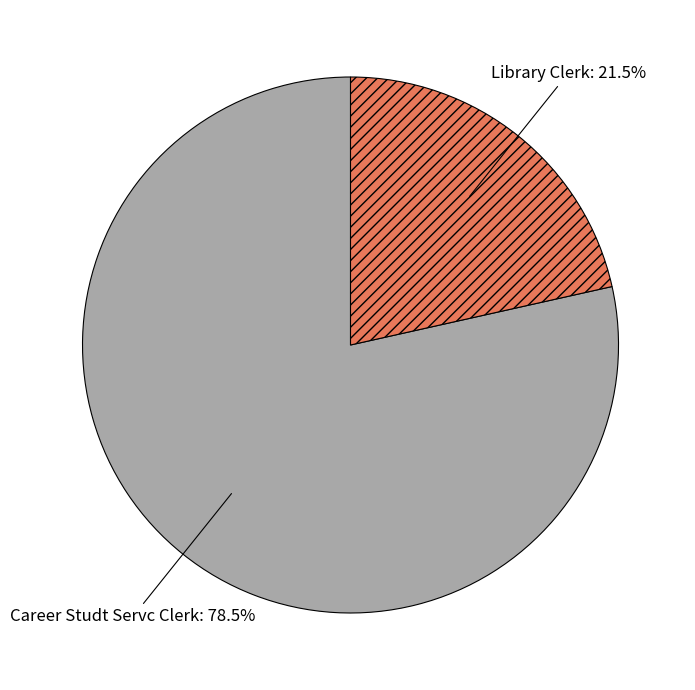

Is there a majority slice in this chart?

Yes